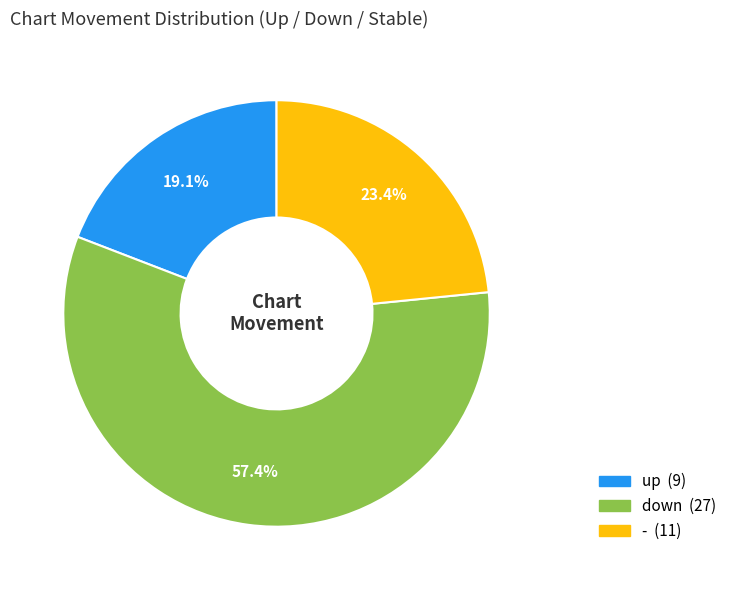

To the nearest percent, what is the difference between the down and up slice percentages?

38%